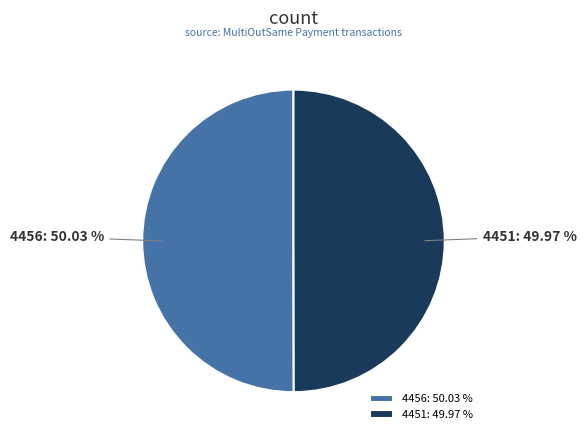

Is the sum of 4451 and 4456 greater than half?

Yes